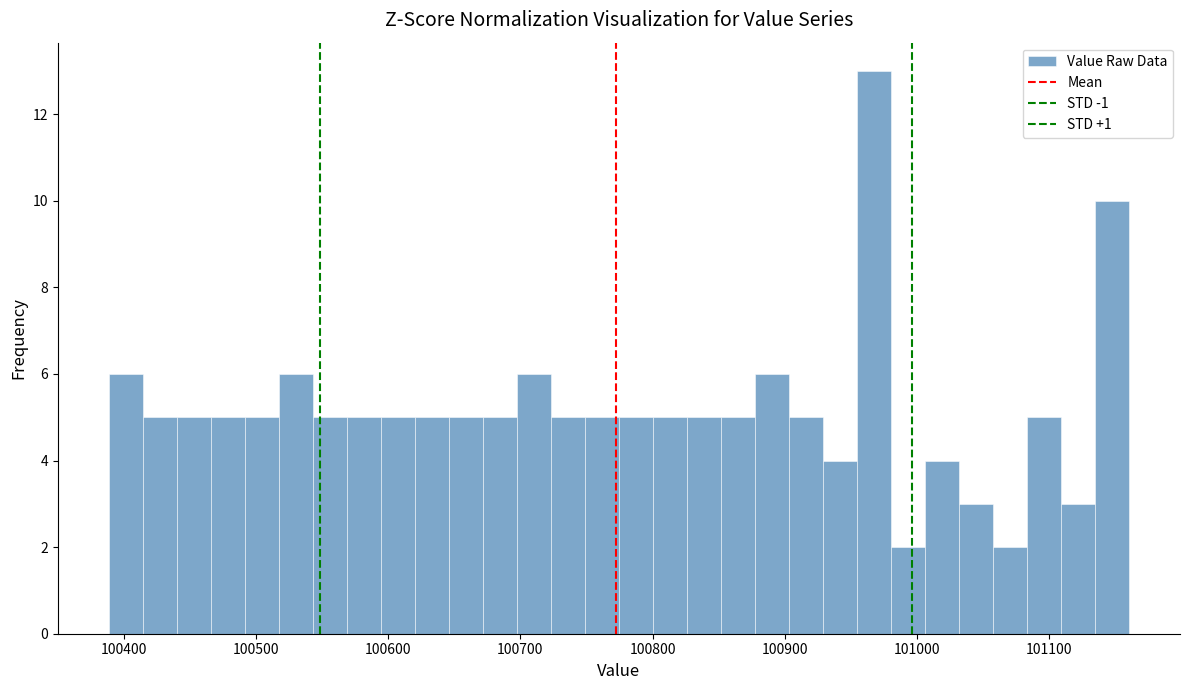

Read against the x-axis, roughly where is the centre of the tallest bar?

100970